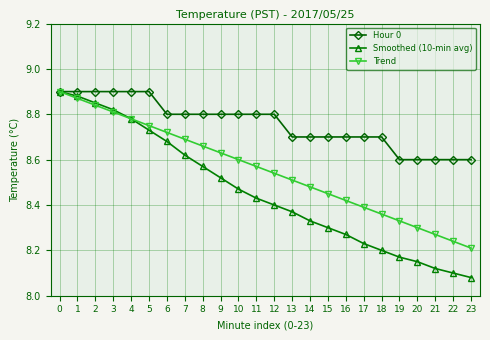

Which series has the largest total across all categories?

Hour 0